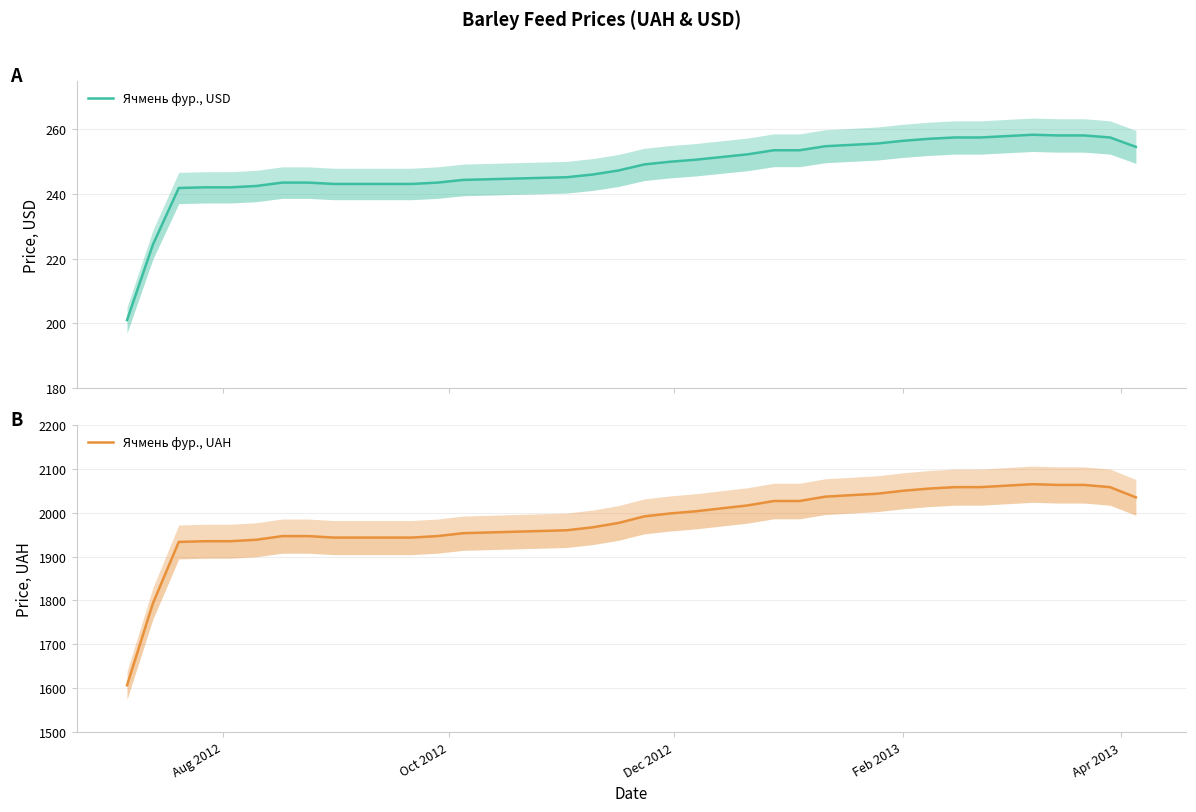

At how many categories does at least one series exceed 1390?

40